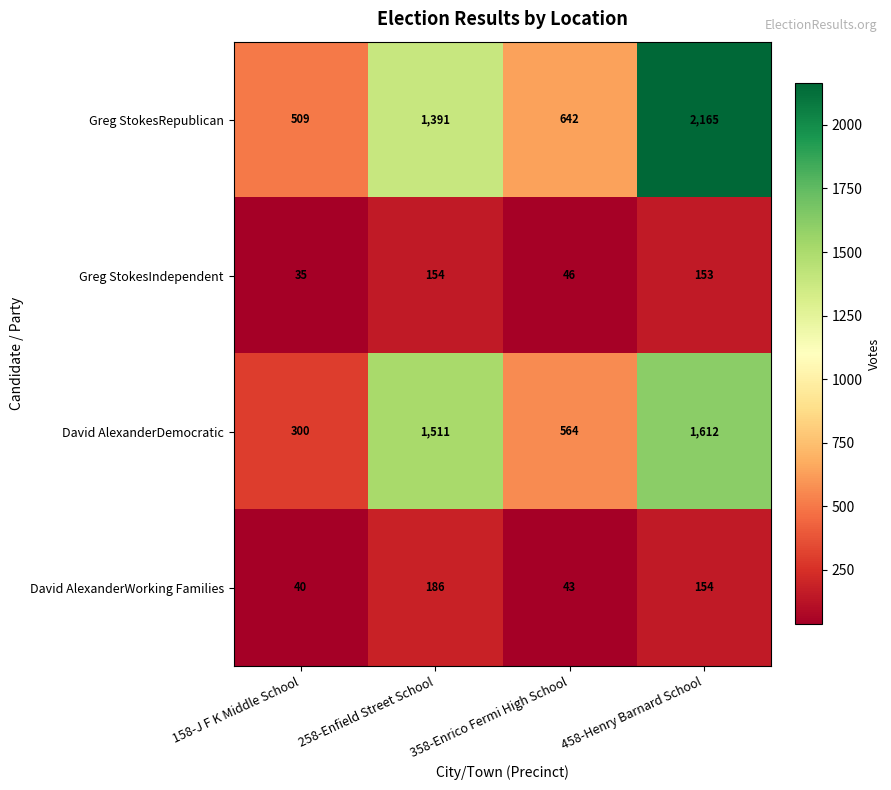

What is the average value of the David AlexanderDemocratic series?

997